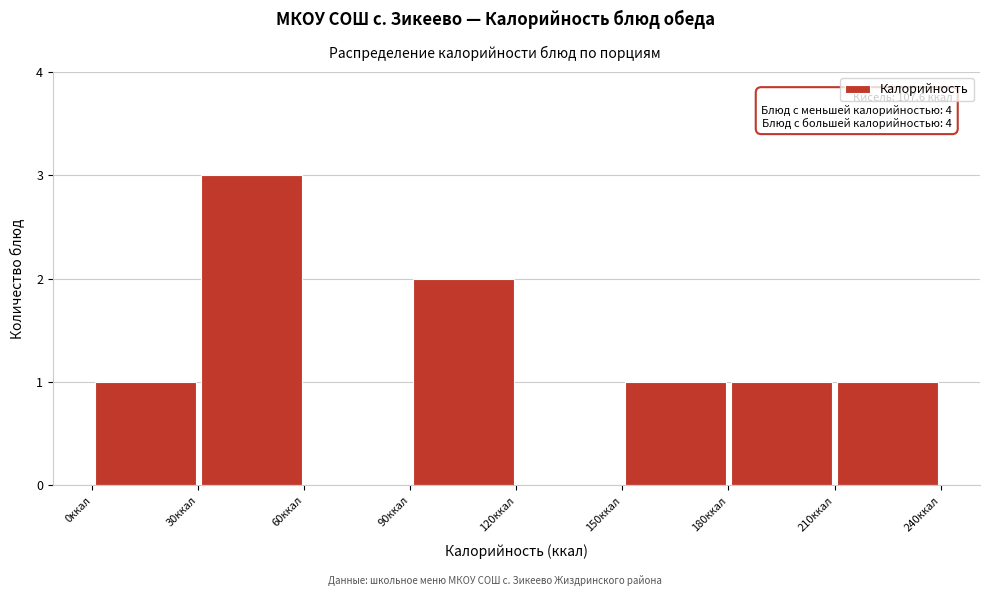

Over which range of the x-axis is the bar tallest?

30 to 60